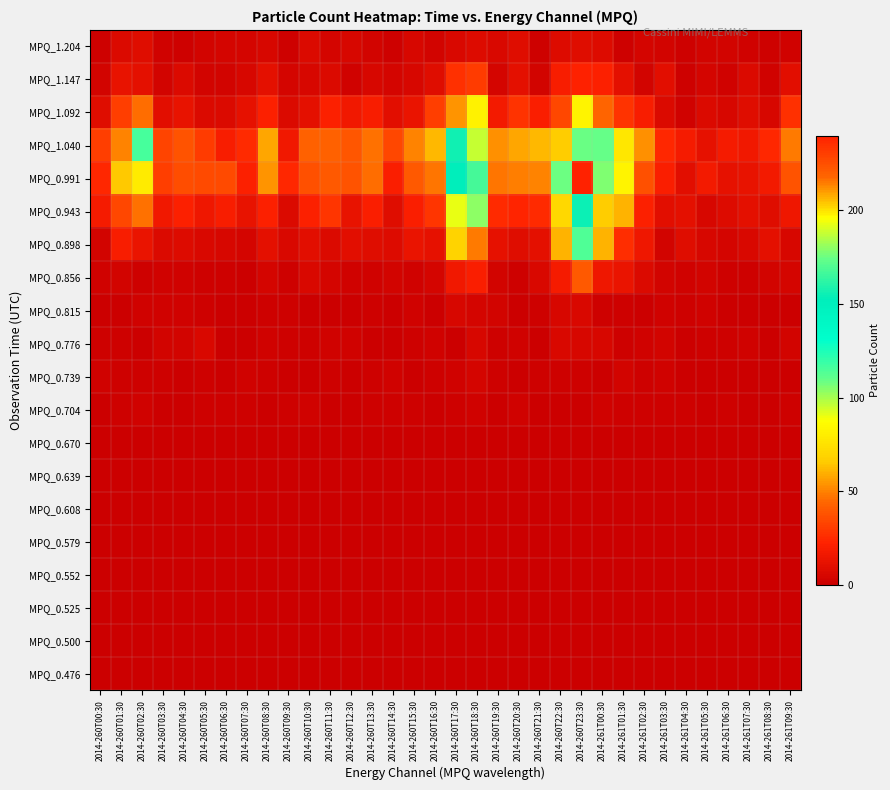

What is the total value across all series at 2014-260T19:30?

172